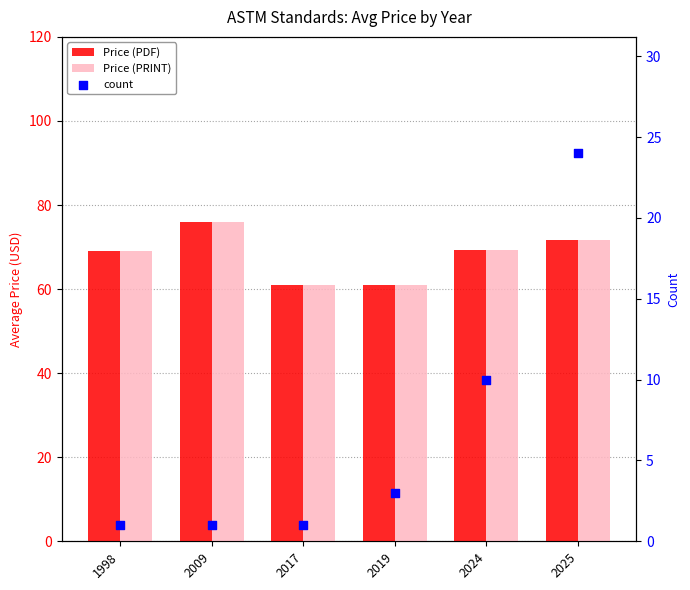

At which category is the sum across all series the highest?

2025